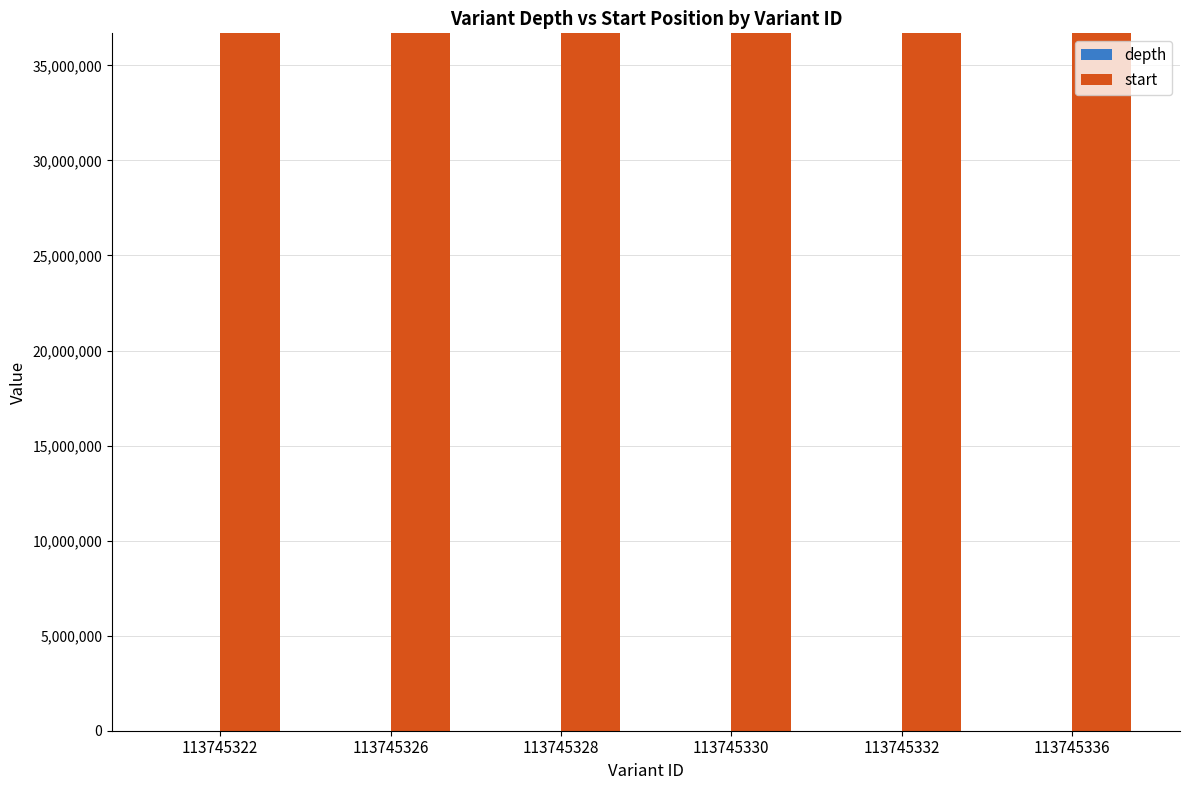

Which series has the largest total across all categories?

start